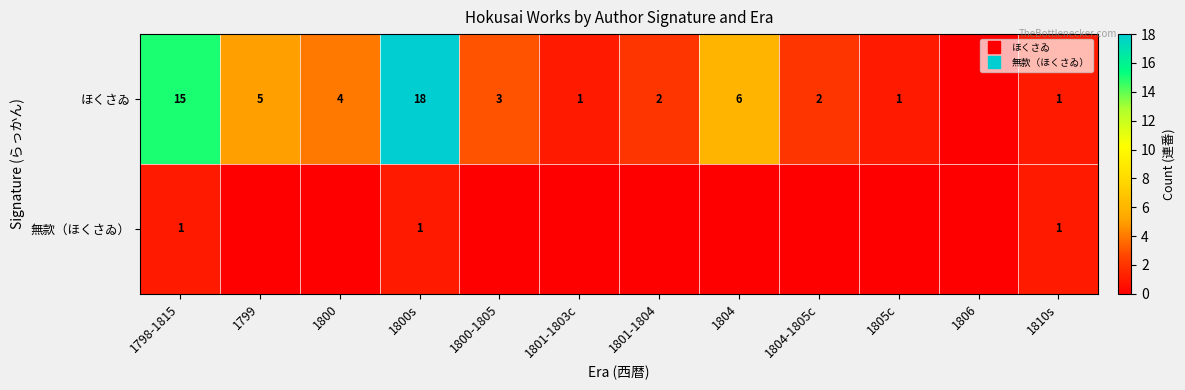

What is the sum of the ほくさゐ values at 1800-1805 and 1810s?

4